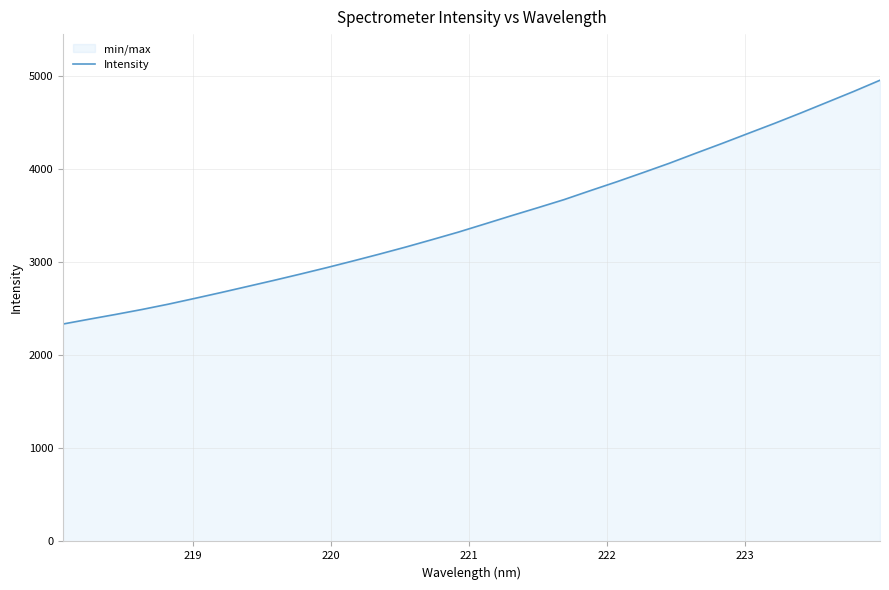

What is the difference between the maximum and minimum values?

2617.9